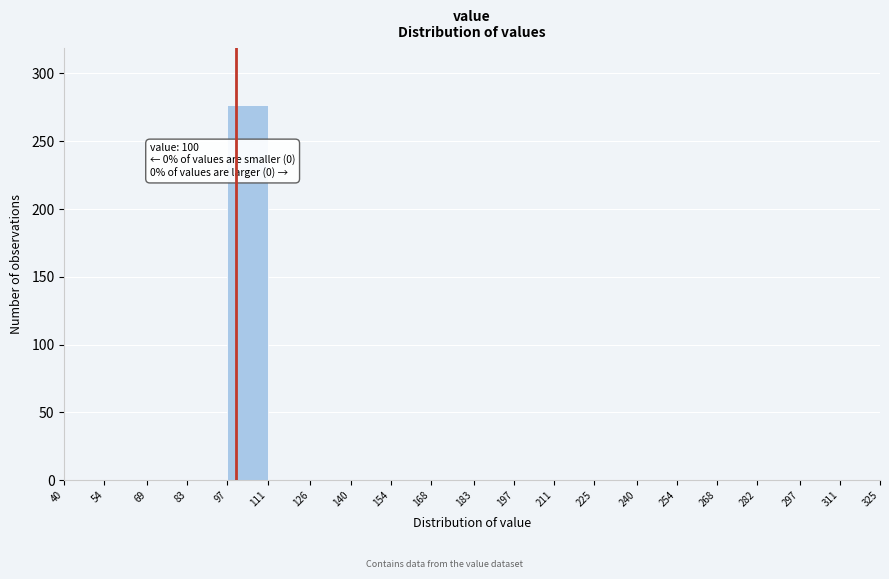

Which range on the x-axis has the tallest bar?

97 to 111